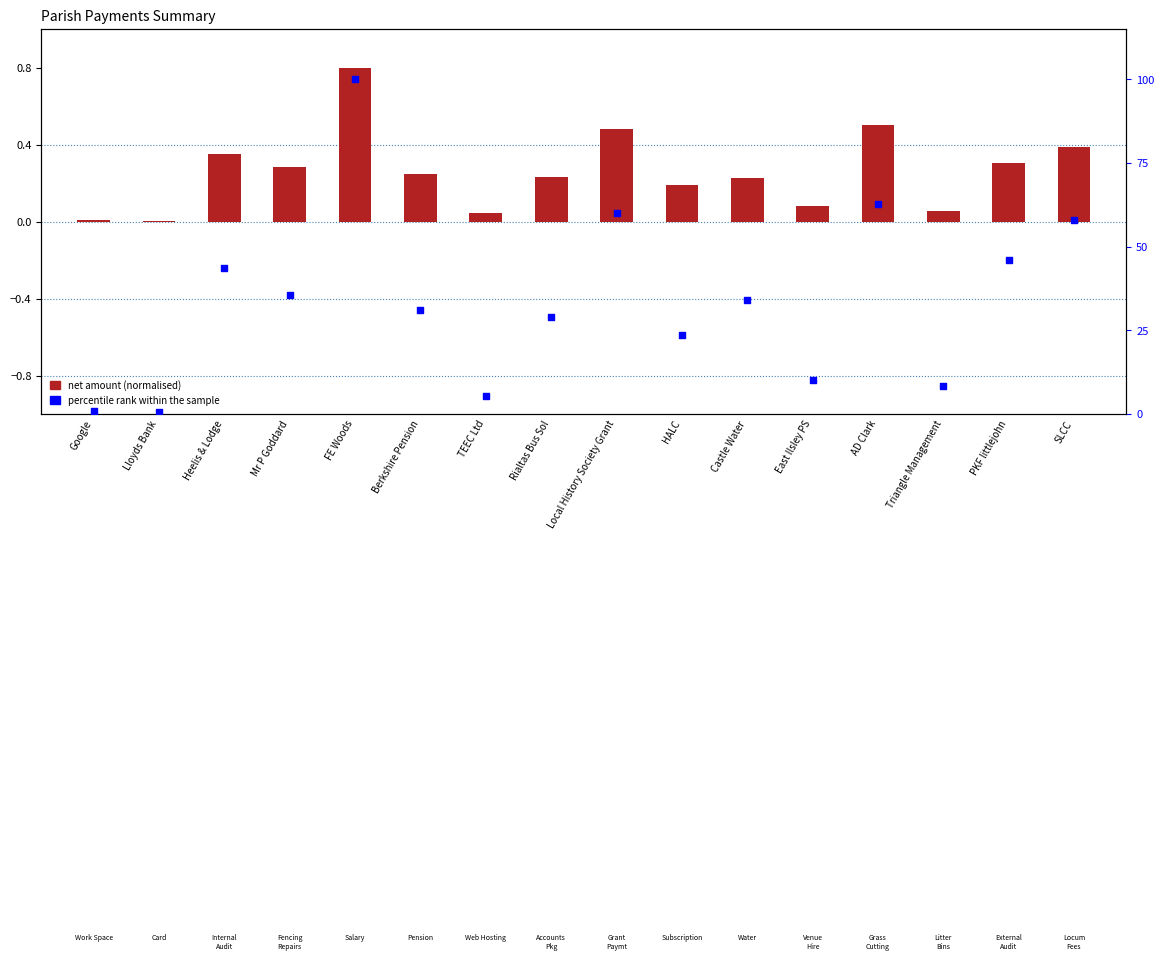

Which series has the largest Y range (max minus min)?

percentile rank within sample